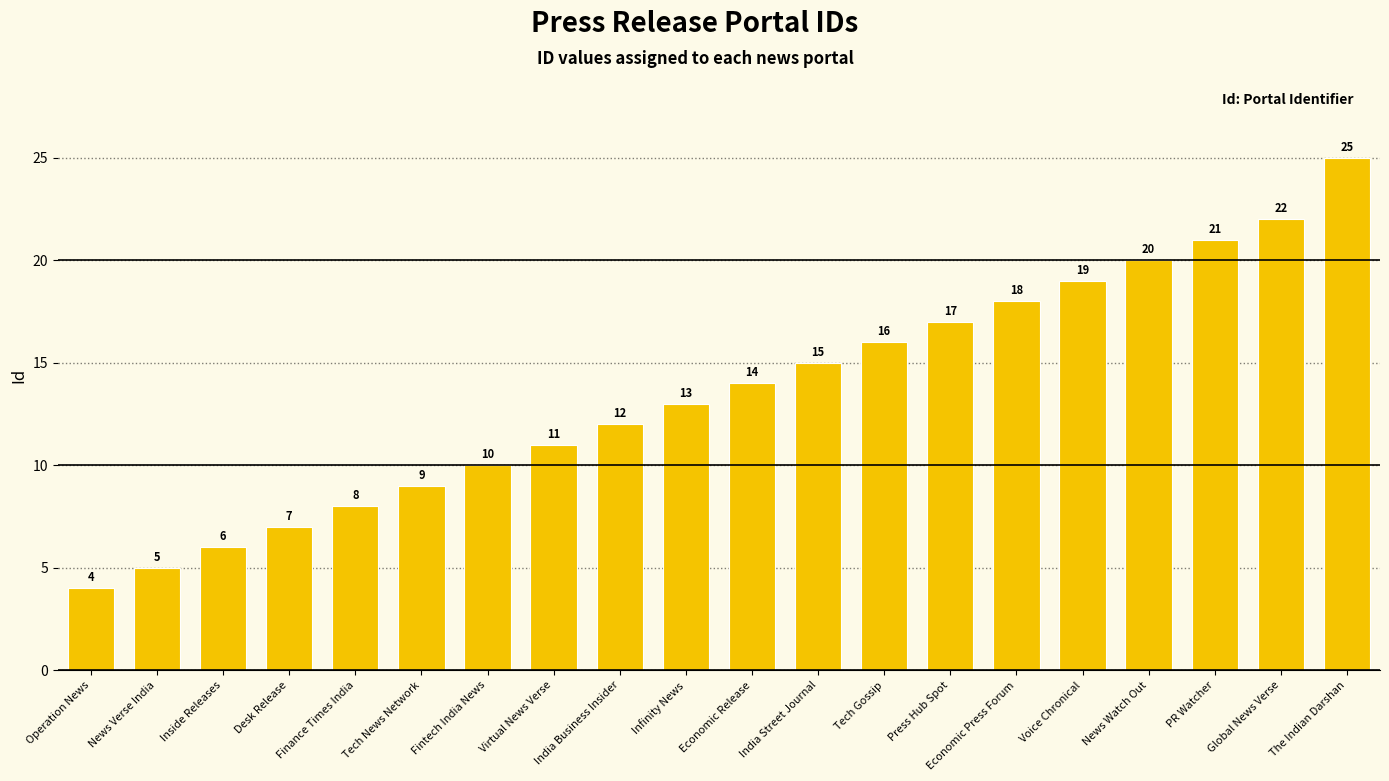

Approximately how many times larger is the value at Fintech India News compared to PR Watcher?

0.5